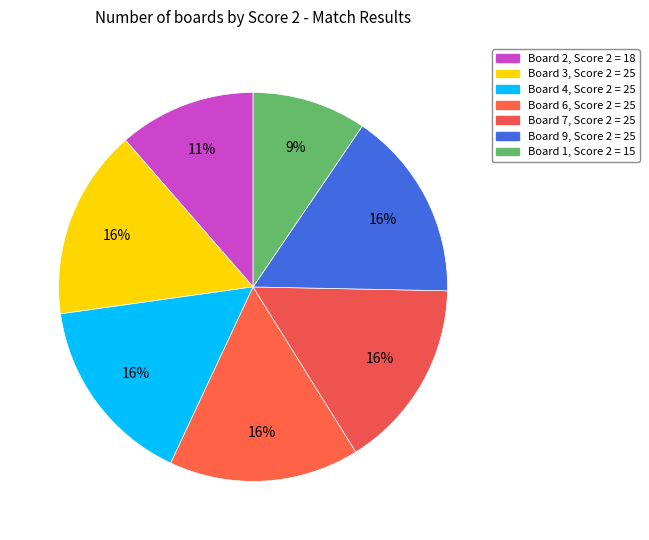

The Board 7 slice represents 16% of the pie. True or false?

True